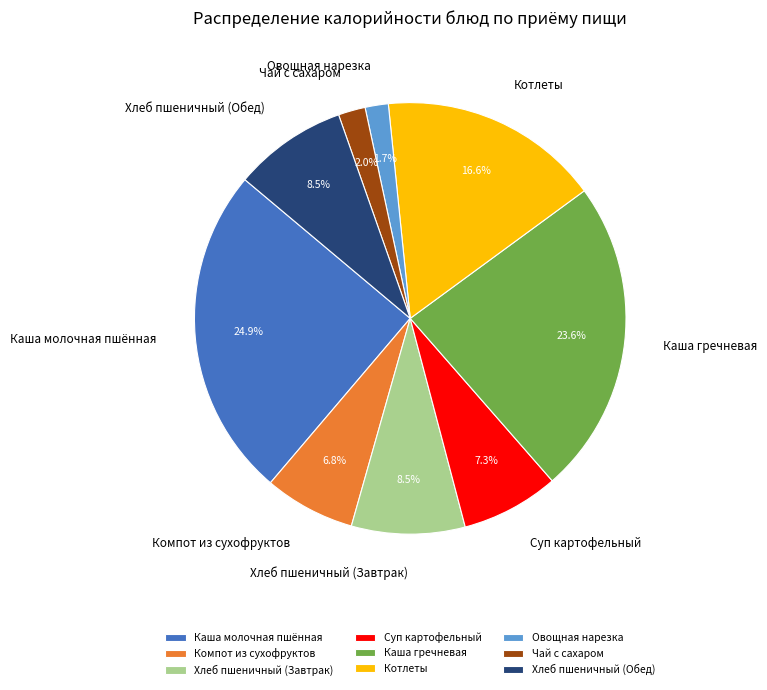

The Овощная нарезка slice represents 2% of the pie. True or false?

True